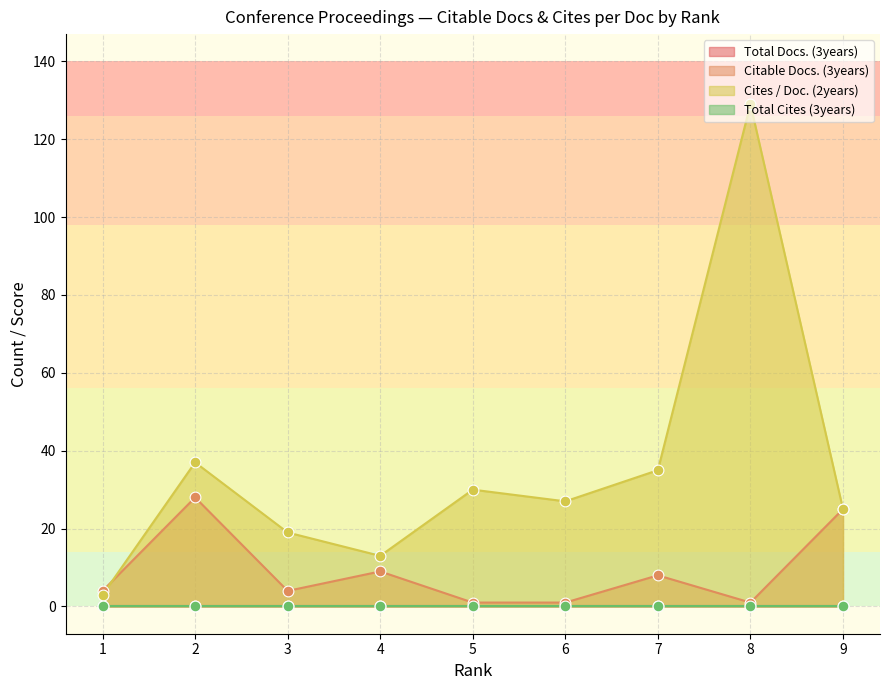

Which series has the largest total across all categories?

Cites / Doc. (2years)